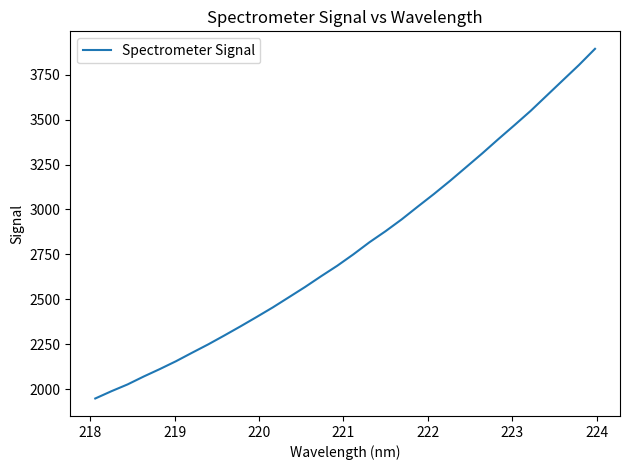

What is the minimum value shown in the chart?

1947.2